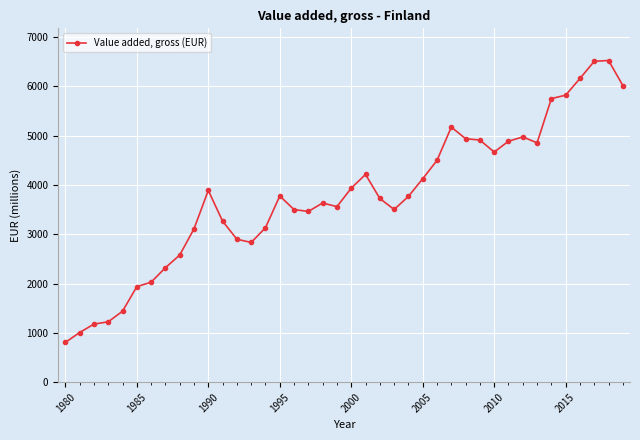

What is the average value?

3764.1